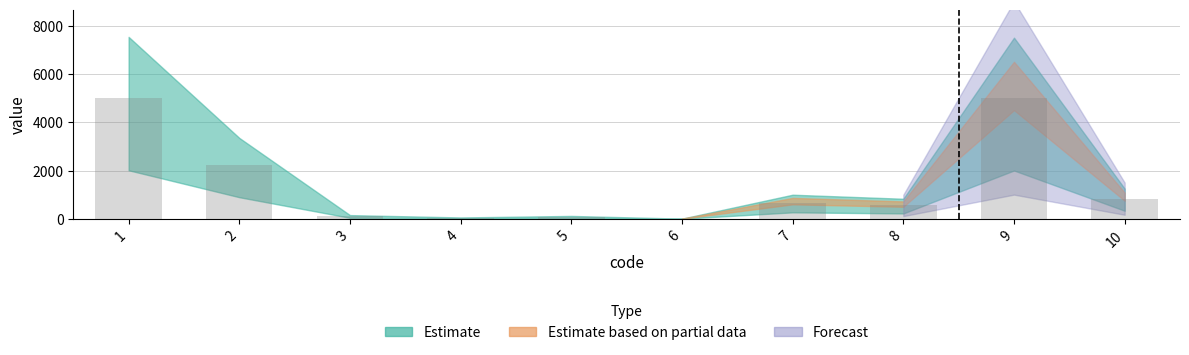

How many values exceed 666?

4